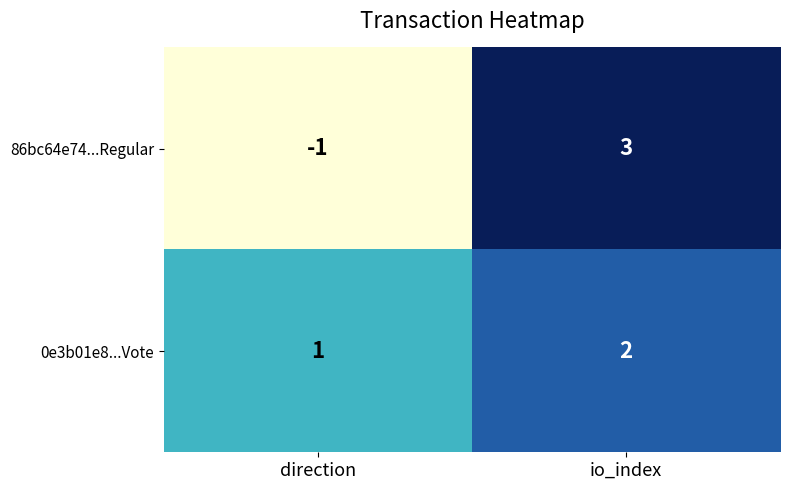

What is the approximate value of 86bc64e74...Regular at io_index?

3